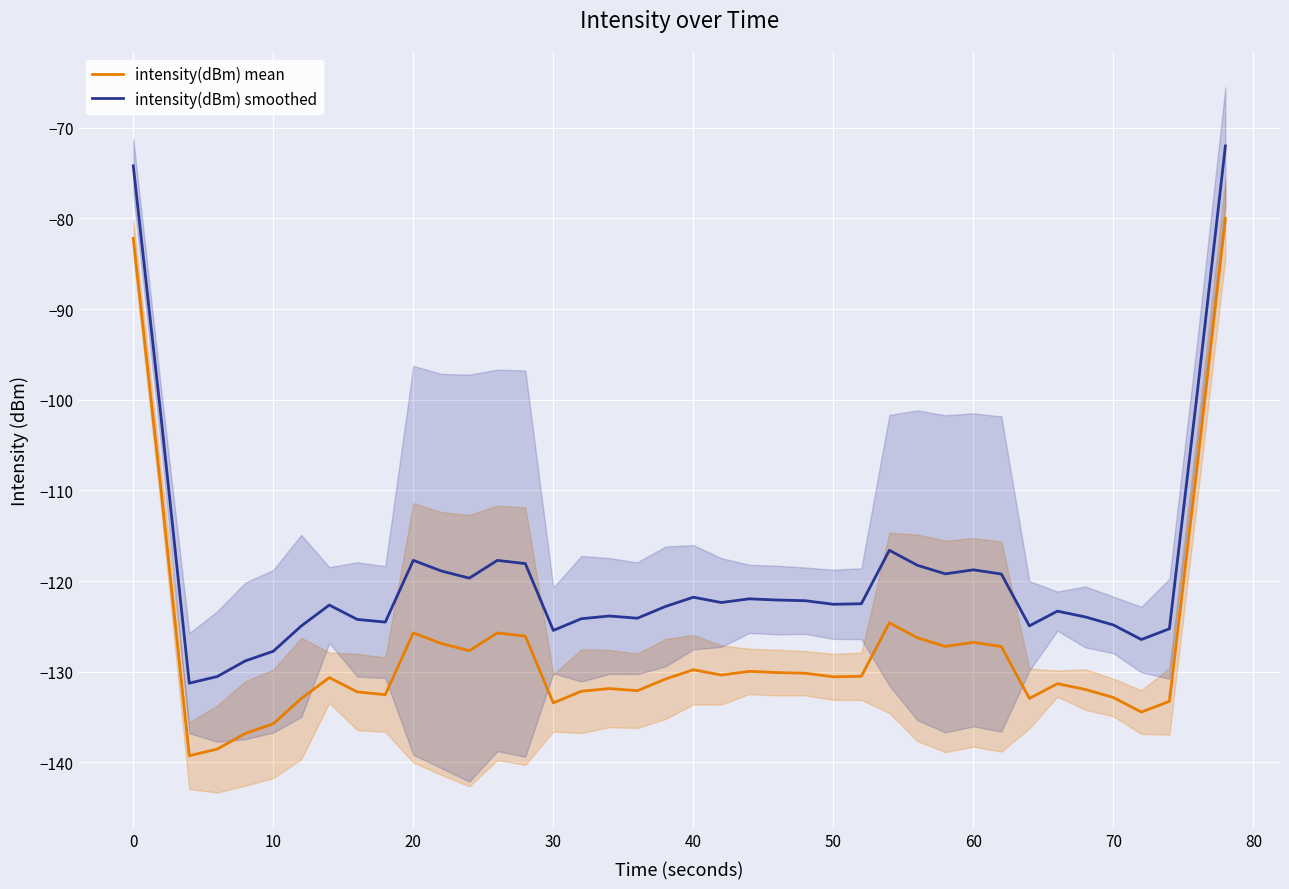

True or false: intensity(dBm) smoothed and intensity(dBm) mean cross at least once.

False